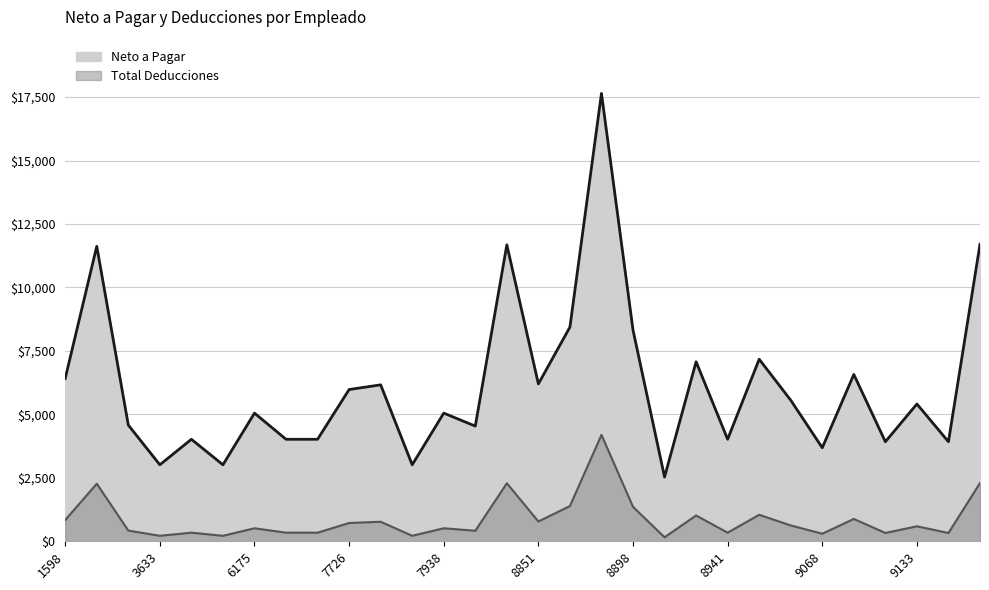

How many data points does each series have?

30